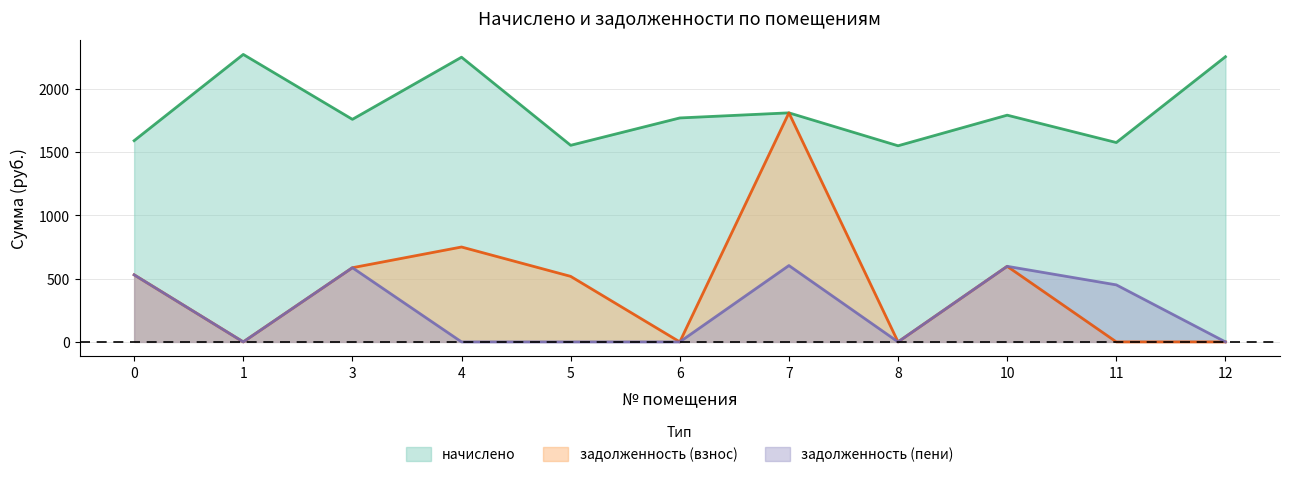

Which category has the highest value in the начислено series?

1